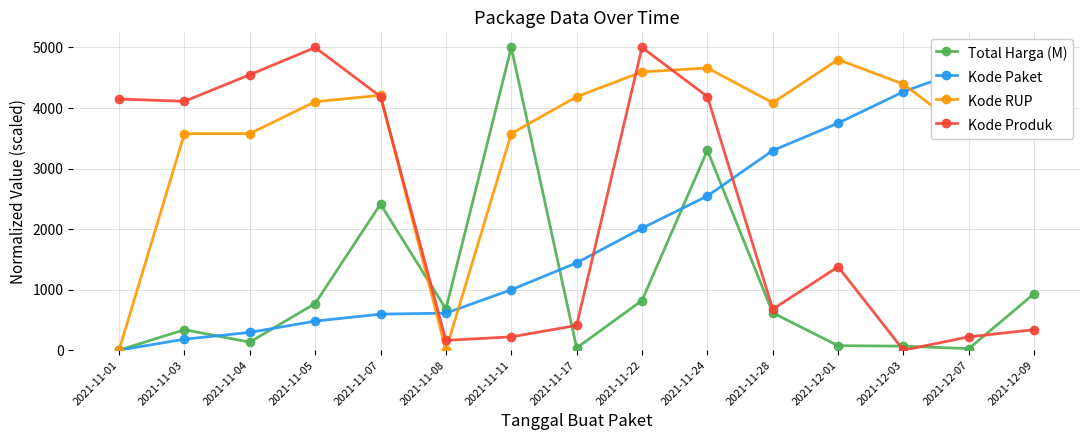

What position from the left is 2021-12-01?

12